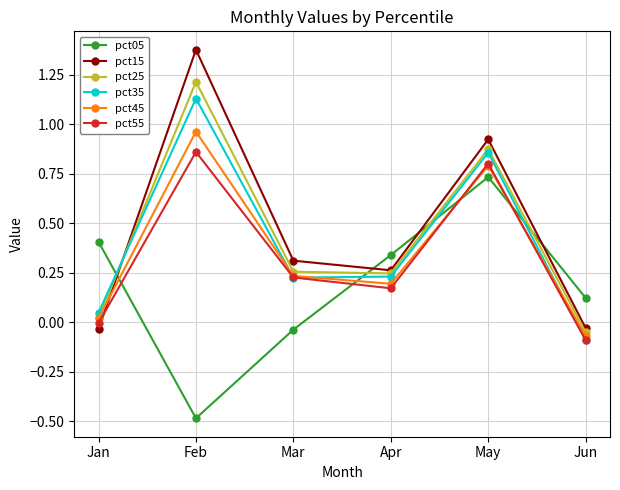

Which series changed the most between Apr and May?

pct15